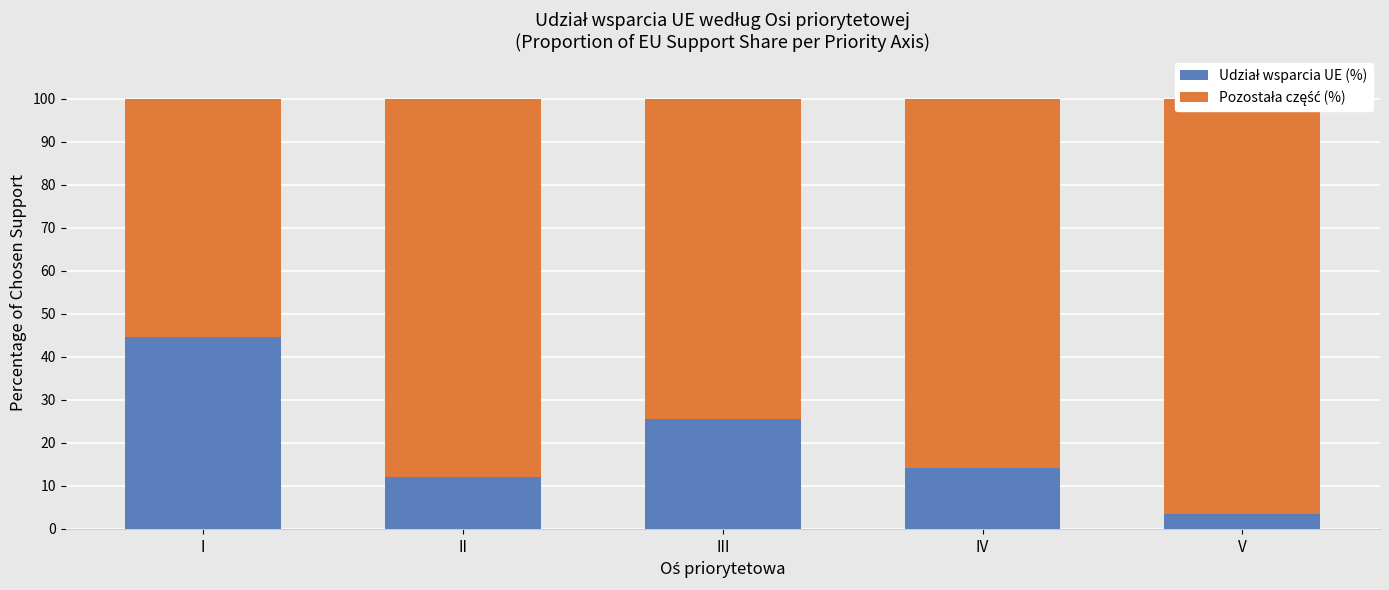

Which category has the lowest value across all series?

V